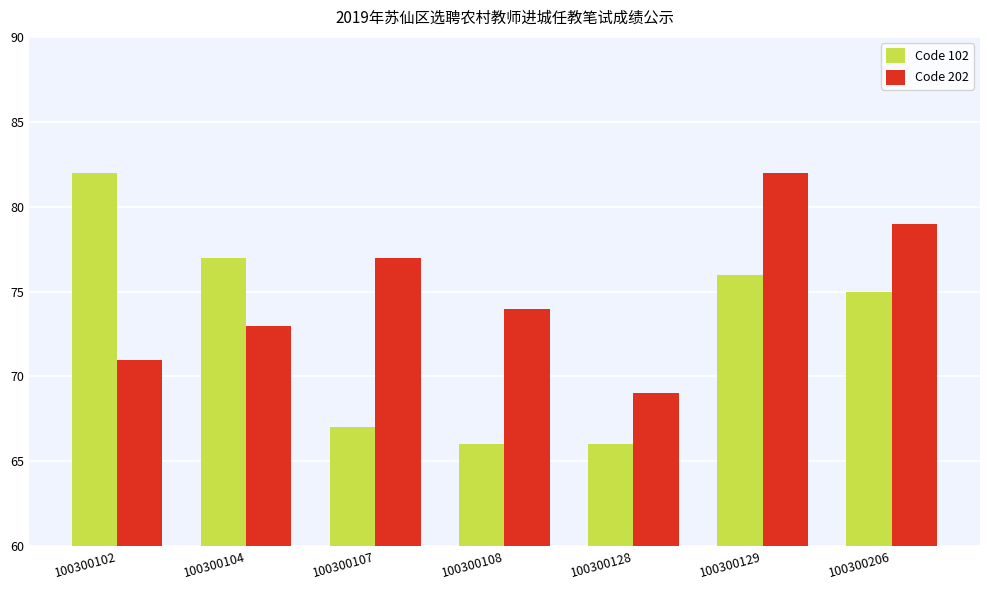

Where does the Code 102 series first go above 75?

100300102